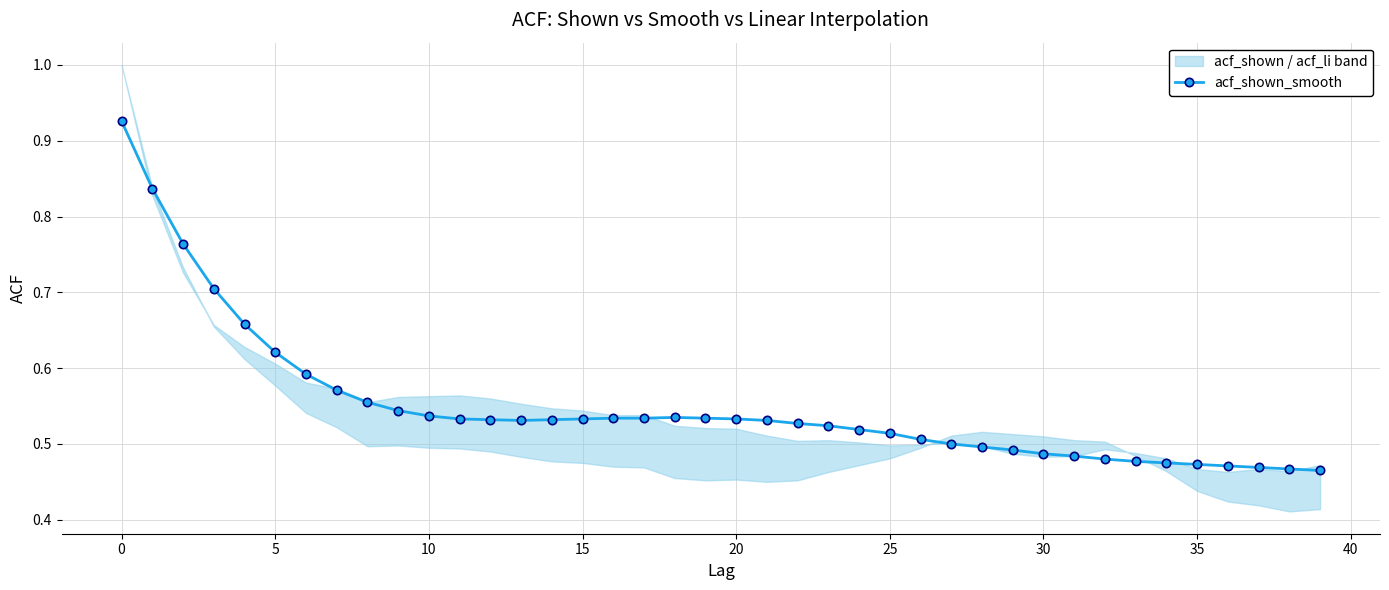

How many acf_shown_smooth values are between 0 and 1?

40